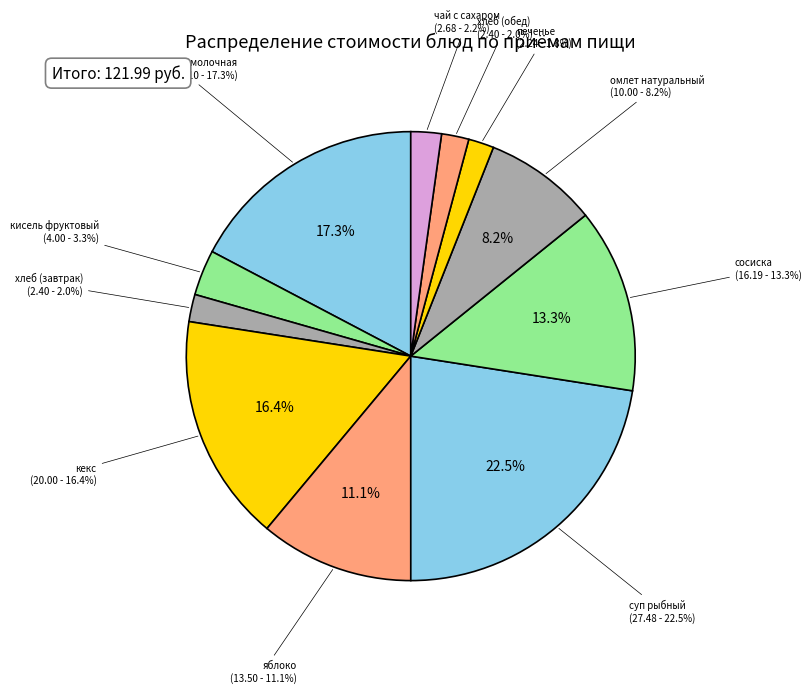

To the nearest percent, what percentage of the pie is хлеб (завтрак)?

2%